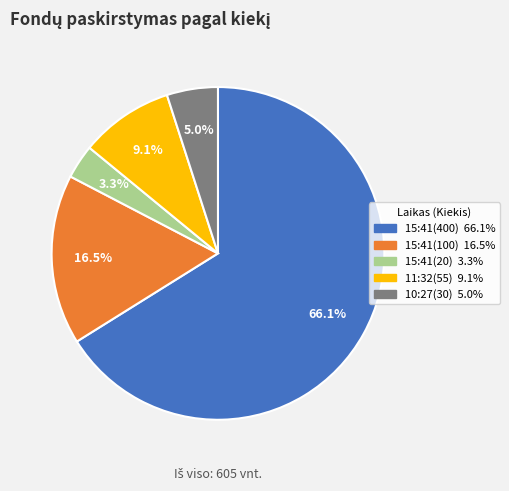

To the nearest percent, what is the average slice percentage?

20%